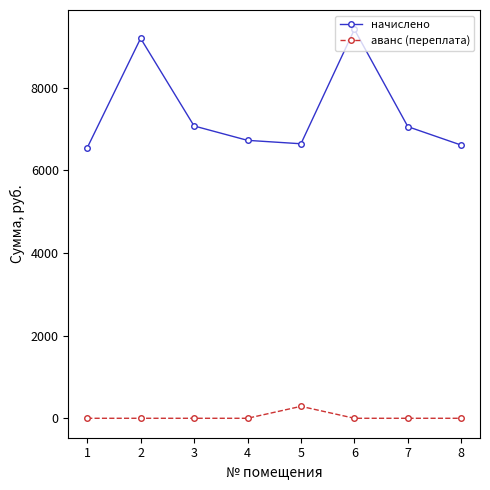

In начислено, how many points are higher than both neighbors (excluding endpoints)?

2